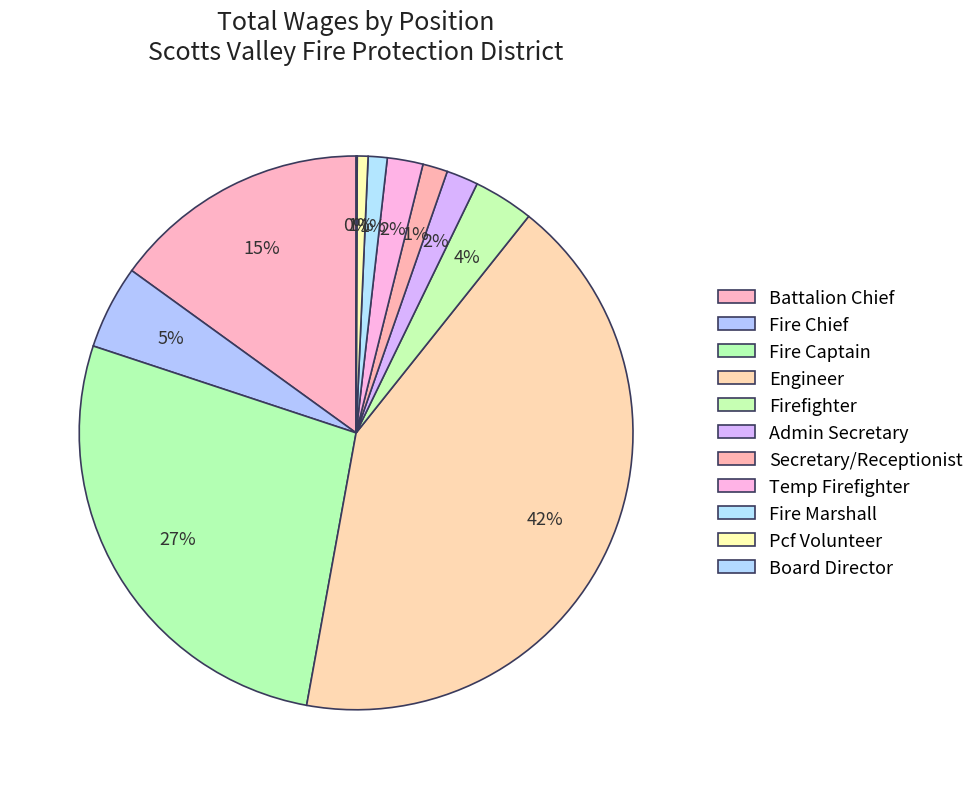

True or false: Admin Secretary accounts for 2% of the total.

True